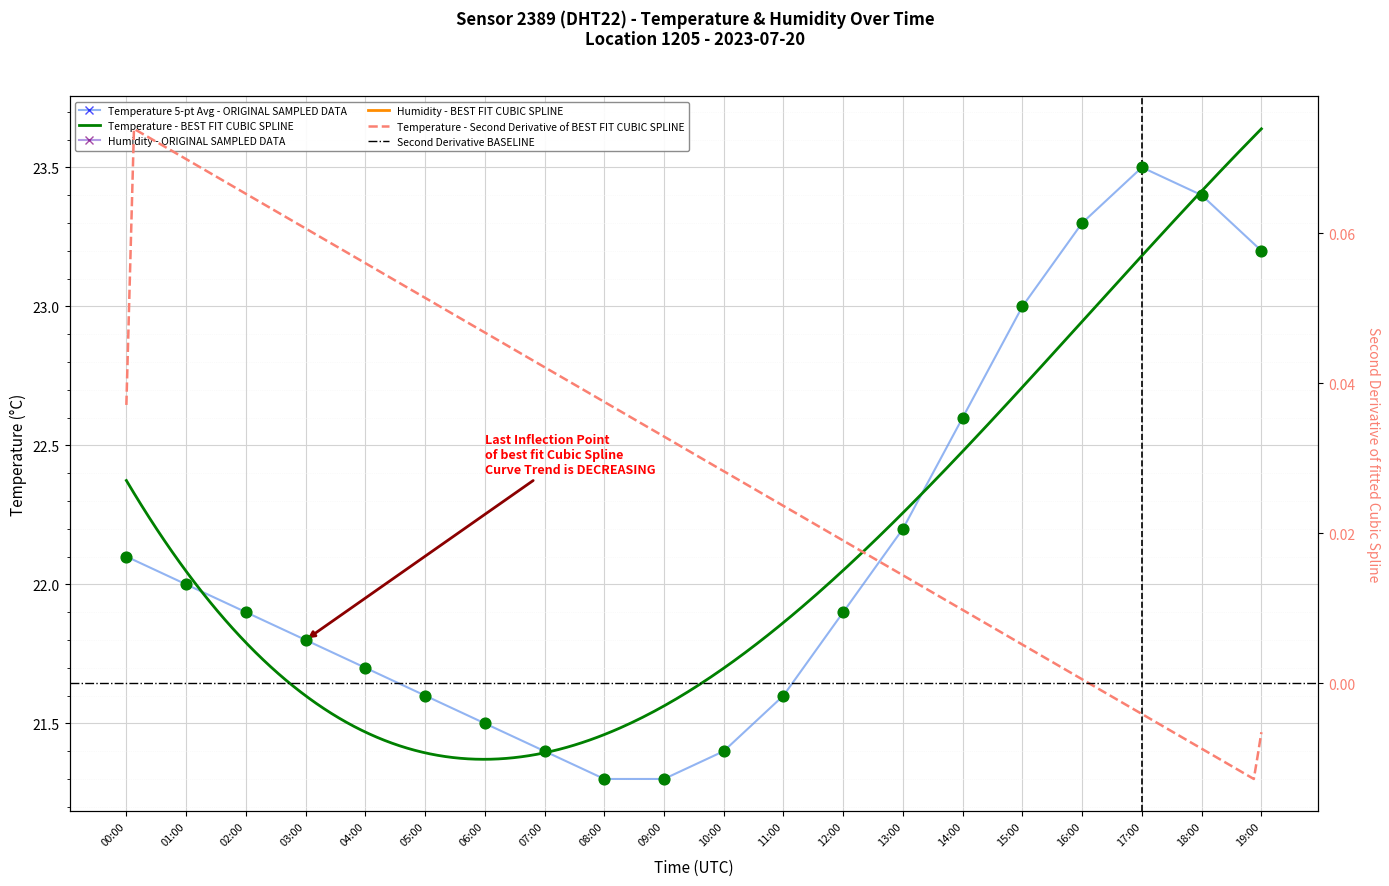

At which category is the sum across all series the highest?

00:00